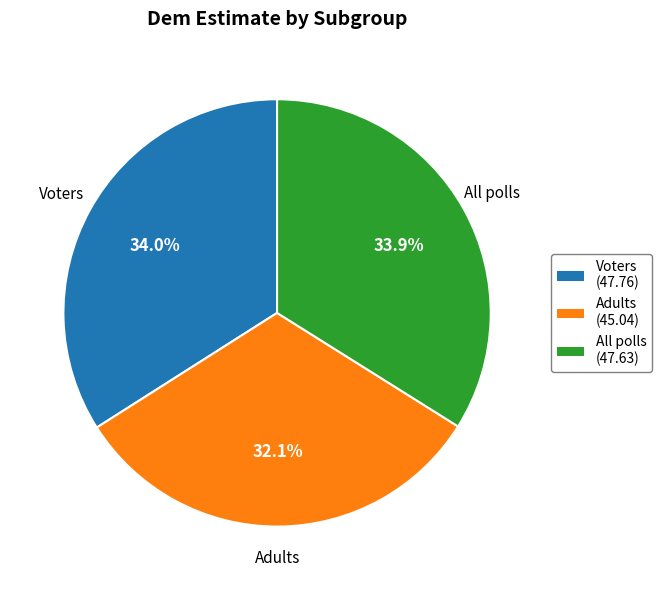

What percentage is NOT represented by Voters?

66.0%